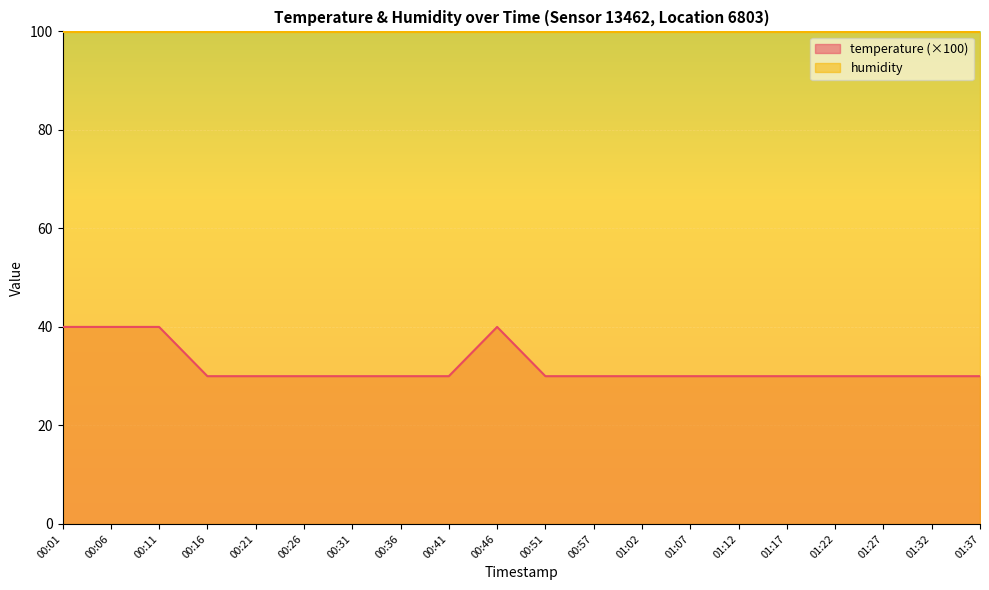

Reading left to right, list all the values displayed in this chart.

00:01=40	00:06=40	00:11=40	00:16=30	00:21=30	00:26=30	00:31=30	00:36=30	00:41=30	00:46=40	00:51=30	00:57=30	01:02=30	01:07=30	01:12=30	01:17=30	01:22=30	01:27=30	01:32=30	01:37=30